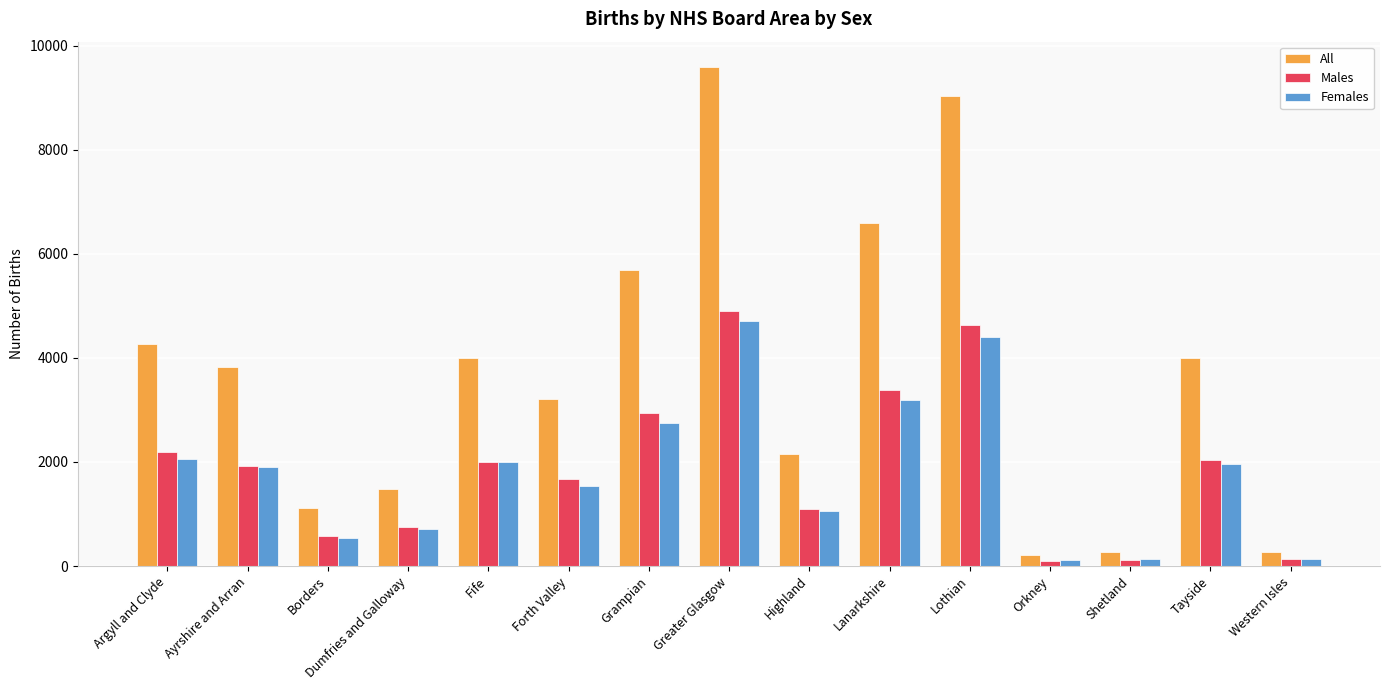

Where is Males nearest to the value 2498?

Argyll and Clyde